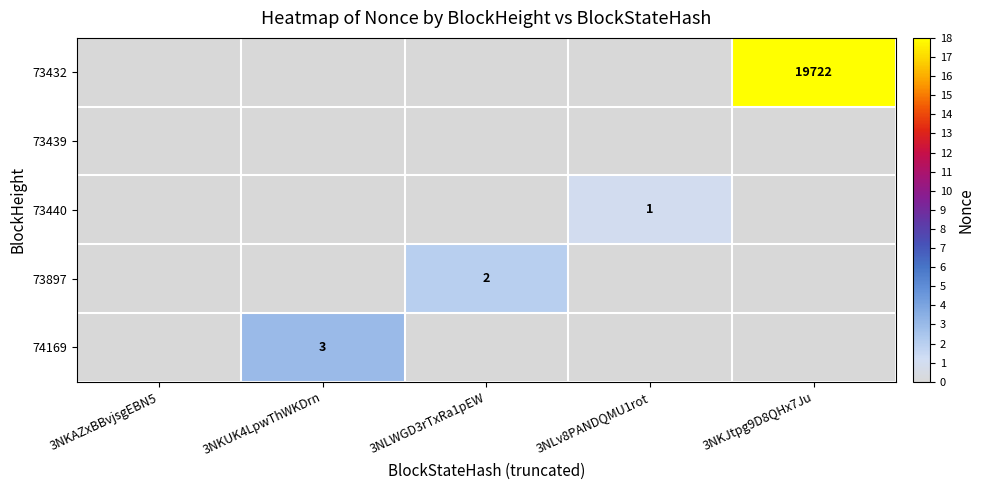

The value of 73432 at 3NKJtpg9D8QHx7Ju is 19722. True or false?

True